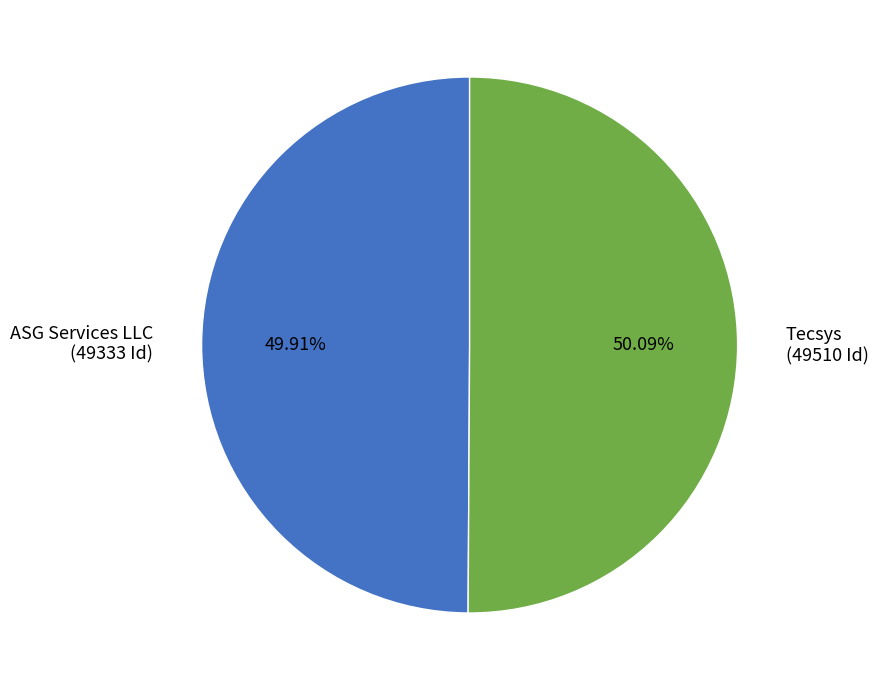

True or false: Tecsys accounts for 42% of the total.

False